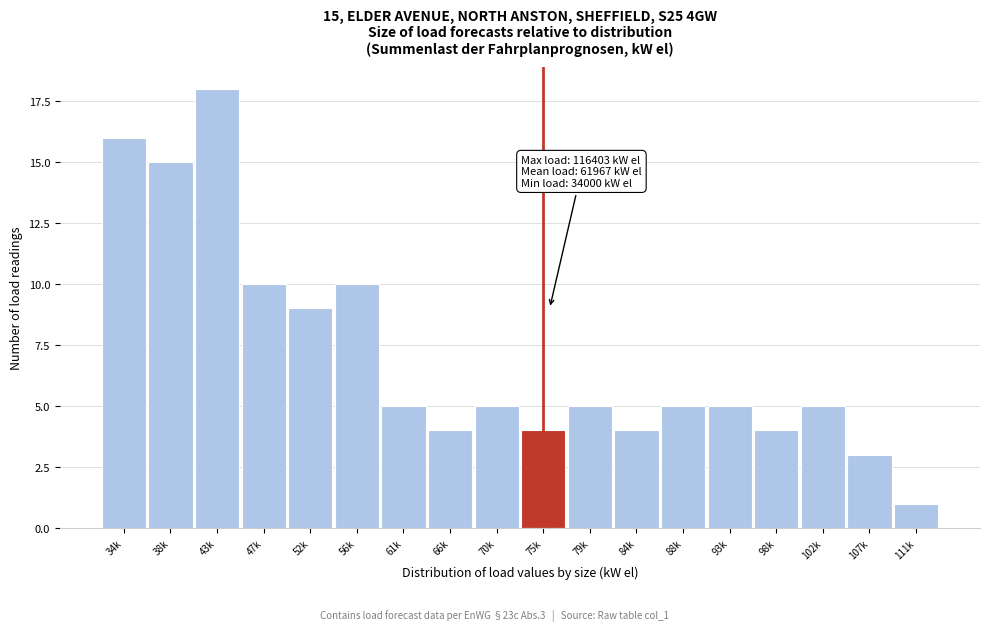

Reading left to right, extract all data points from this chart.

16	15	18	10	9	10	5	4	5	4	5	4	5	5	4	5	3	1